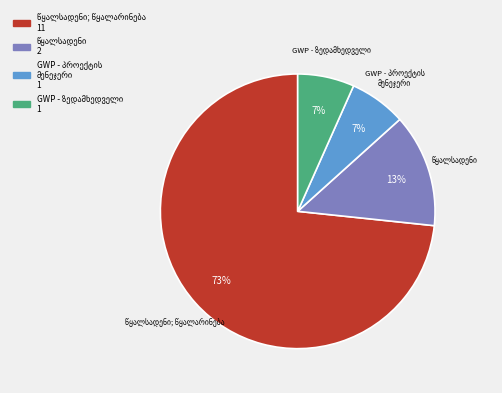

Count the number of slices in the pie.

4